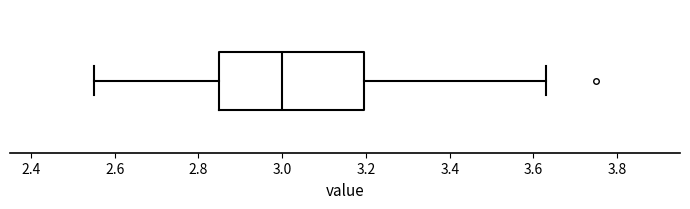

Where does the median line of the box sit on the x-axis? The values are not printed on the chart, so give them approximately, as read against the axis.

3.00